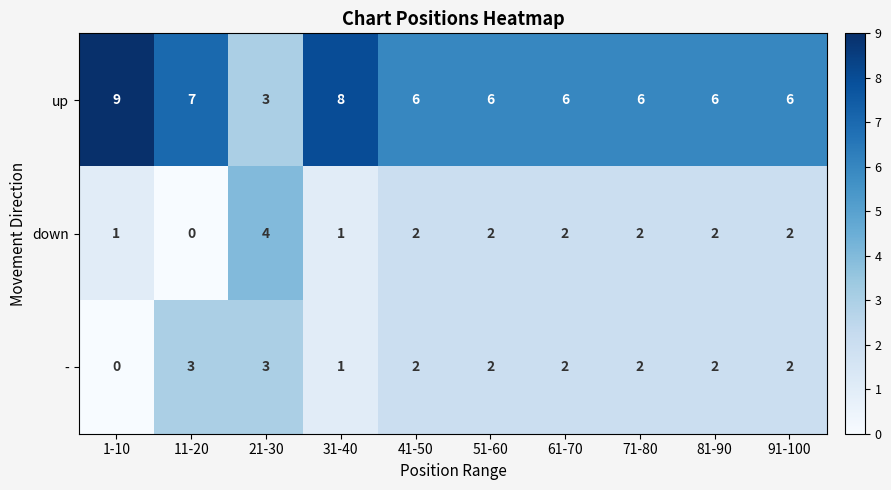

Is the value of - at 41-50 greater than the value of down at 21-30?

No